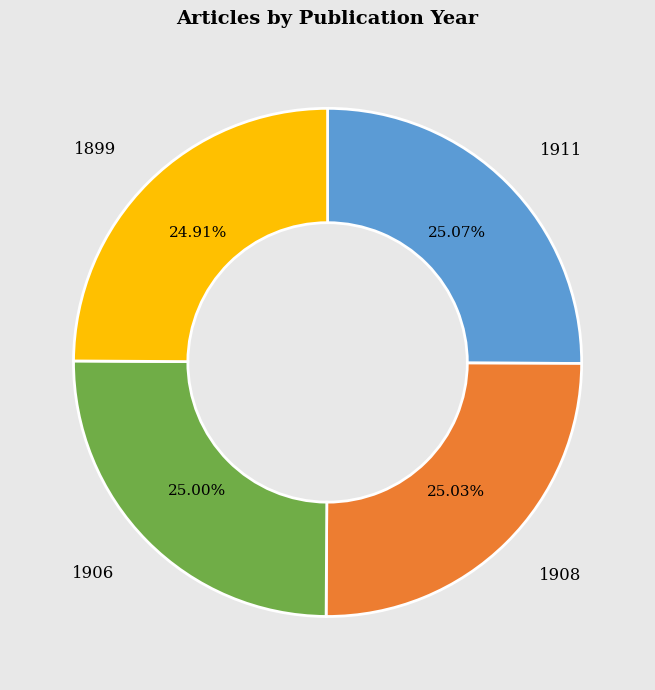

To the nearest percent, what percentage of the pie is 1899?

25%